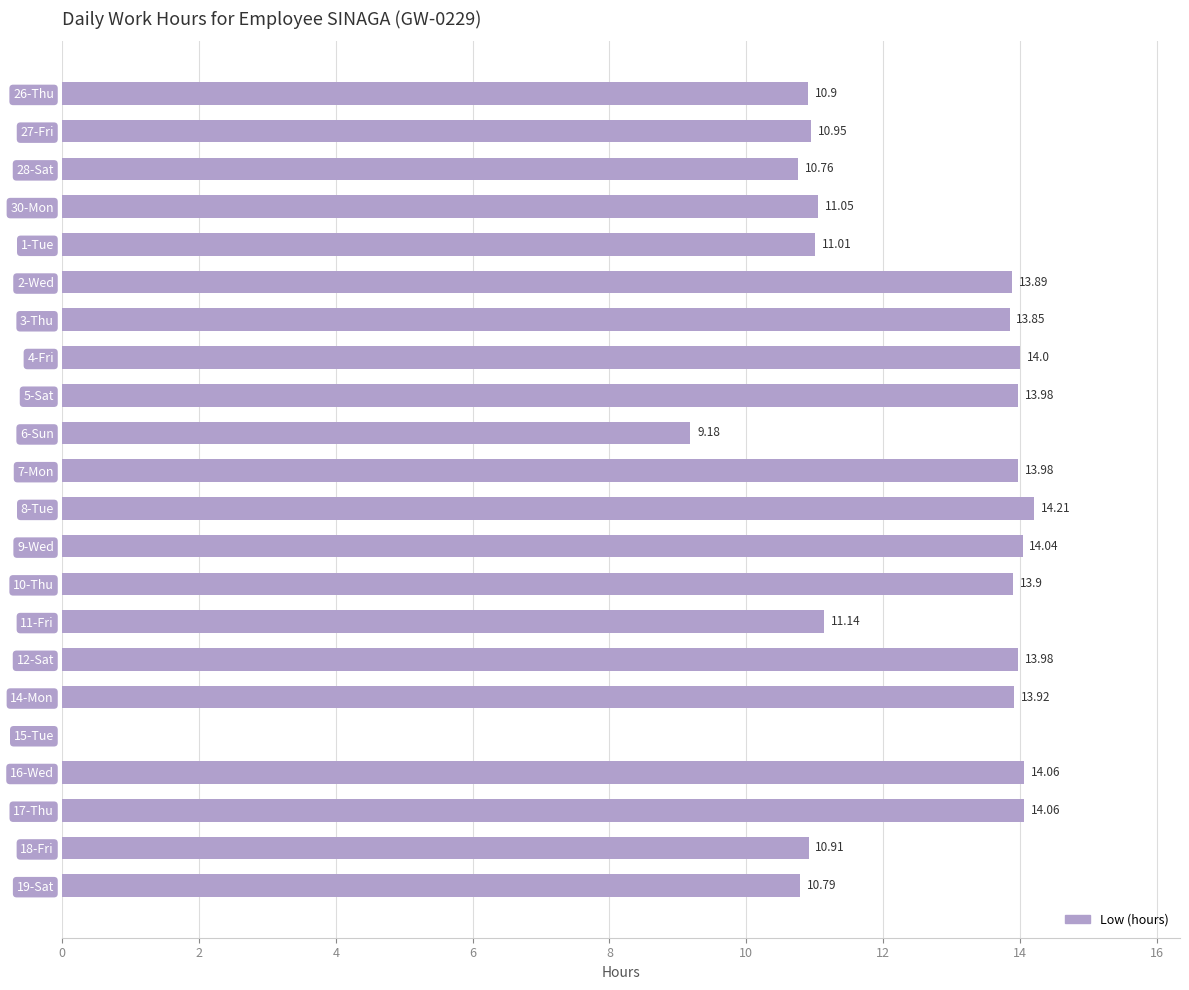

At which category does the chart reach its peak across all series?

8-Tue